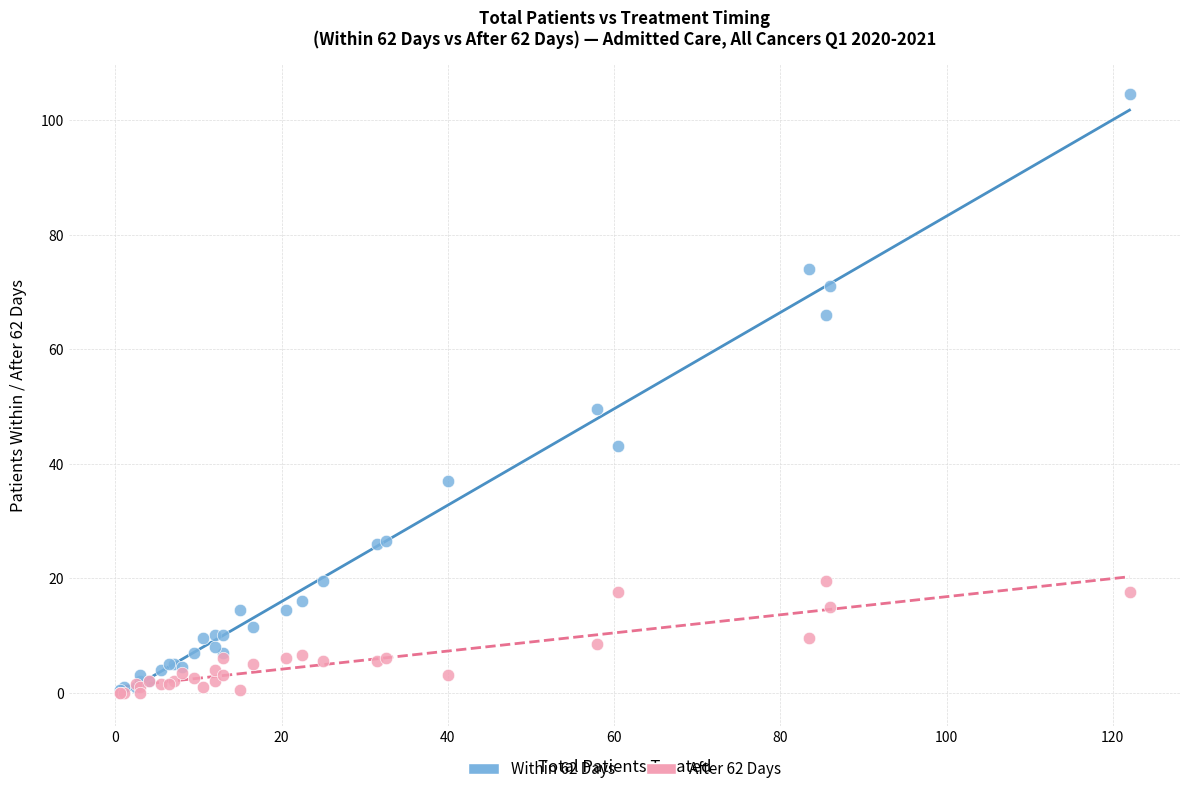

In the Within 62 Days series, what Y value is closest to 52?

49.5